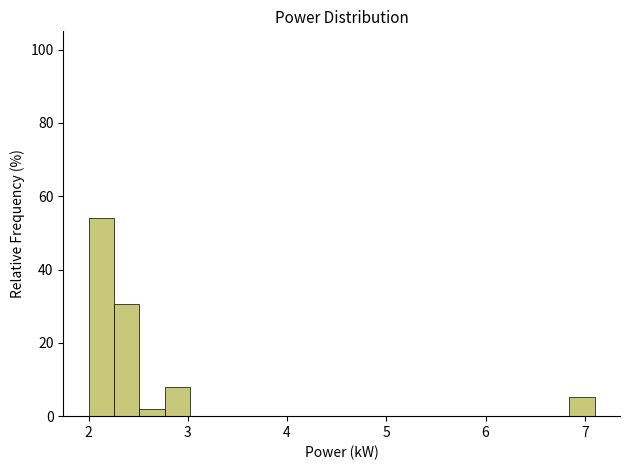

Around what value on the x-axis is the tallest bar? Give the approximate position of its centre, as read against the axis.

2.1